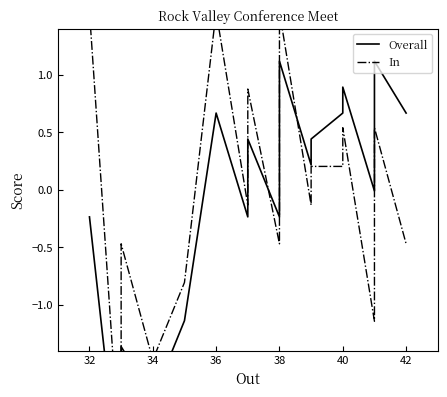

How many lines are shown in the chart?

2